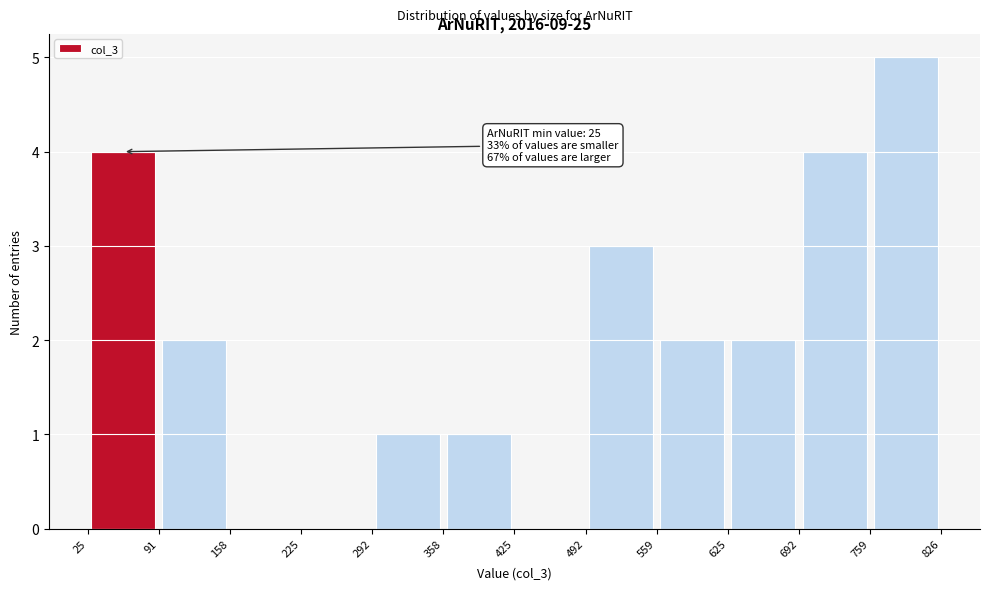

Which range on the x-axis has the tallest bar?

759 to 826